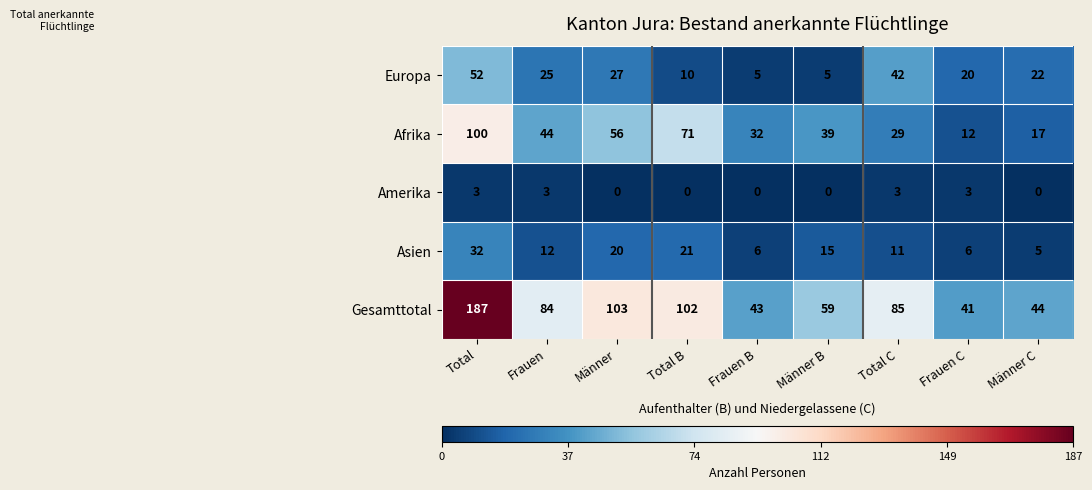

What is the approximate value of Gesamttotal at Männer C, to the nearest 10?

40